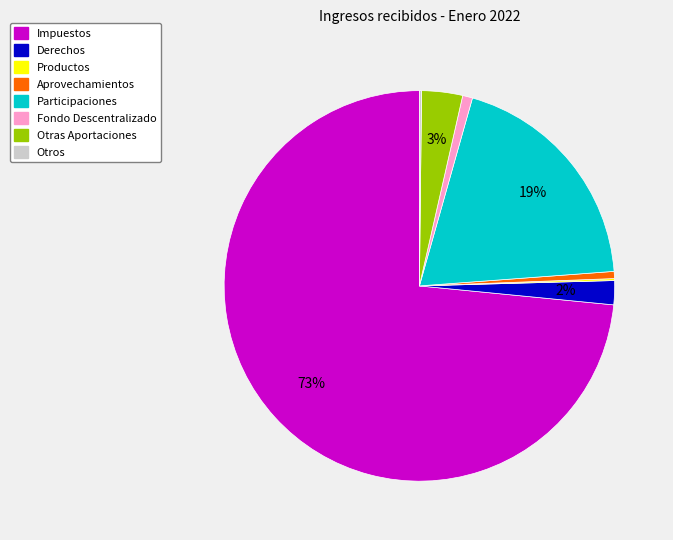

Between Aprovechamientos and Otras Aportaciones, which is larger?

Otras Aportaciones